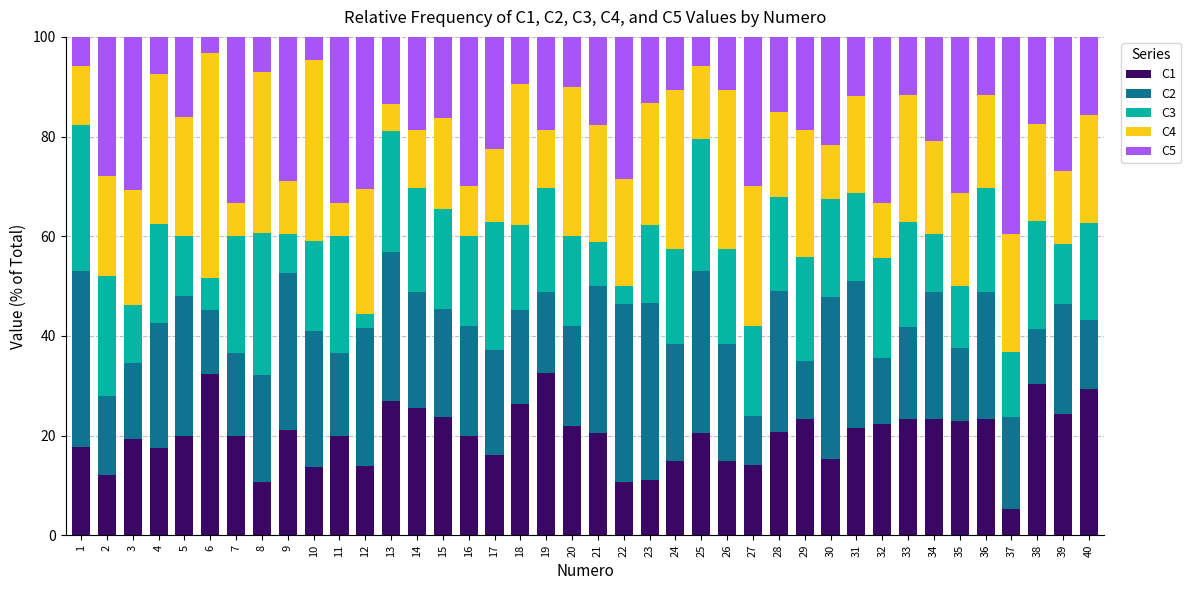

What is the sum of all C1 values?

803.3